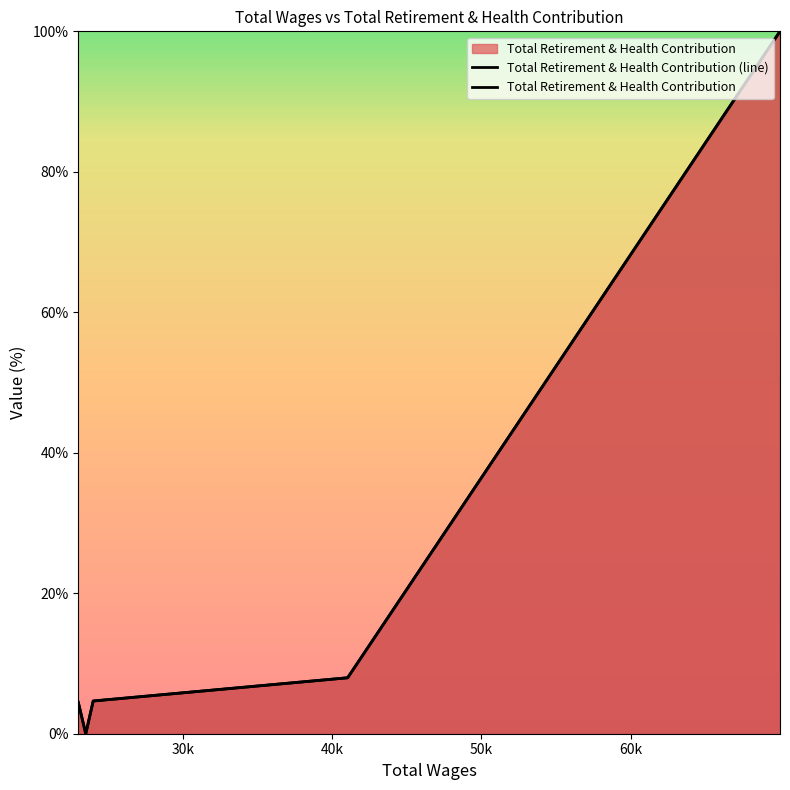

Which series has the widest spread of values?

Total Retirement & Health Contribution (line)